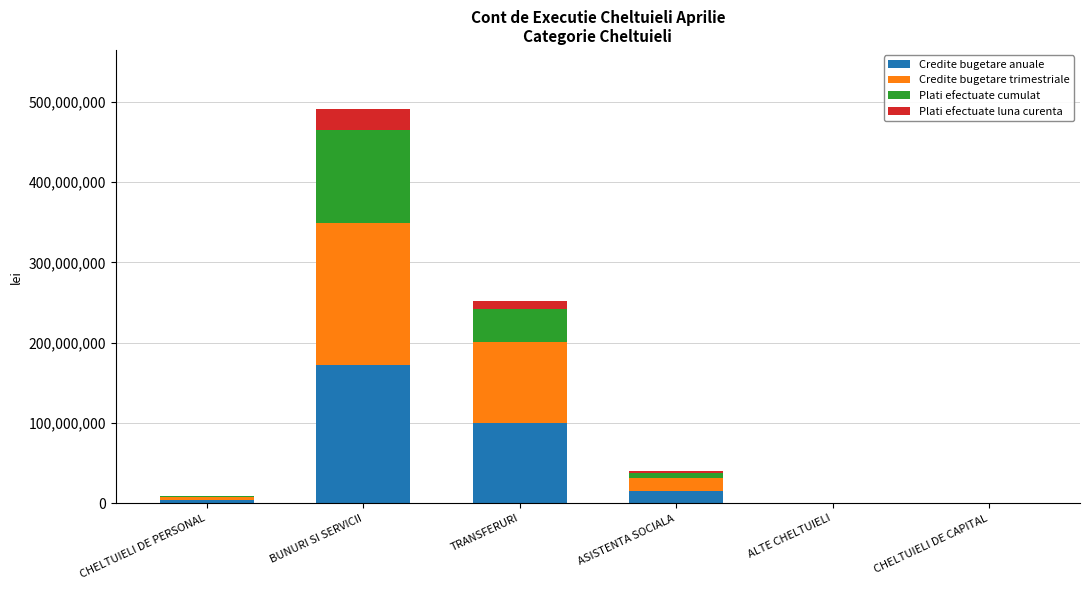

What is the total value across all series at ASISTENTA SOCIALA?

40502530